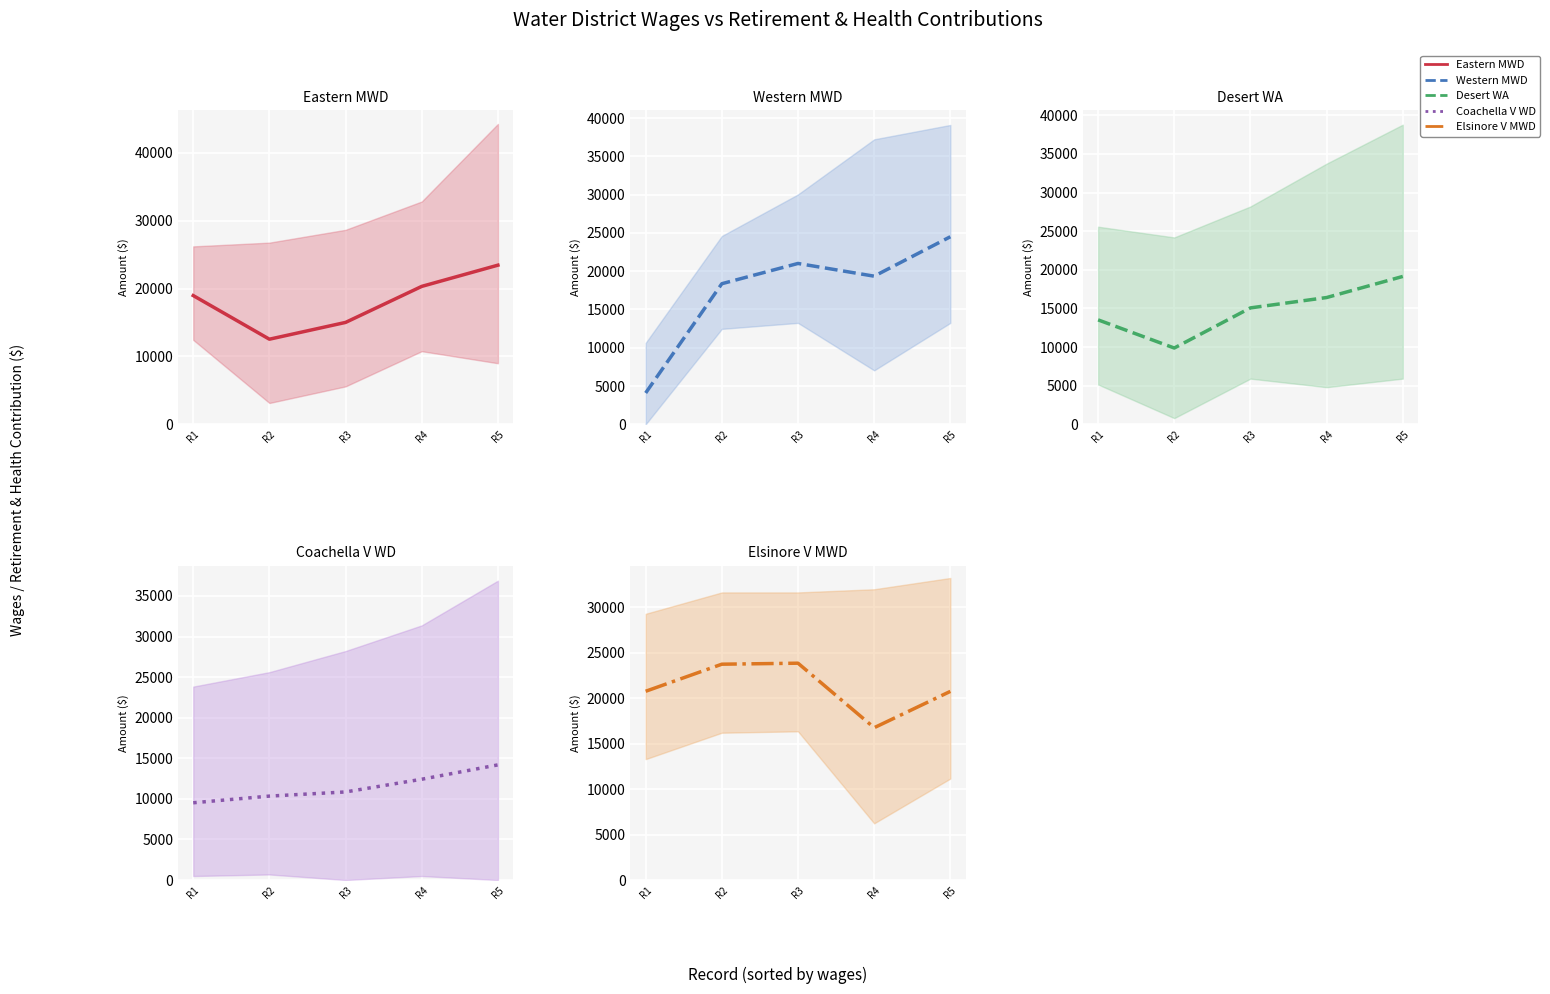

How many lines are shown in the chart?

5